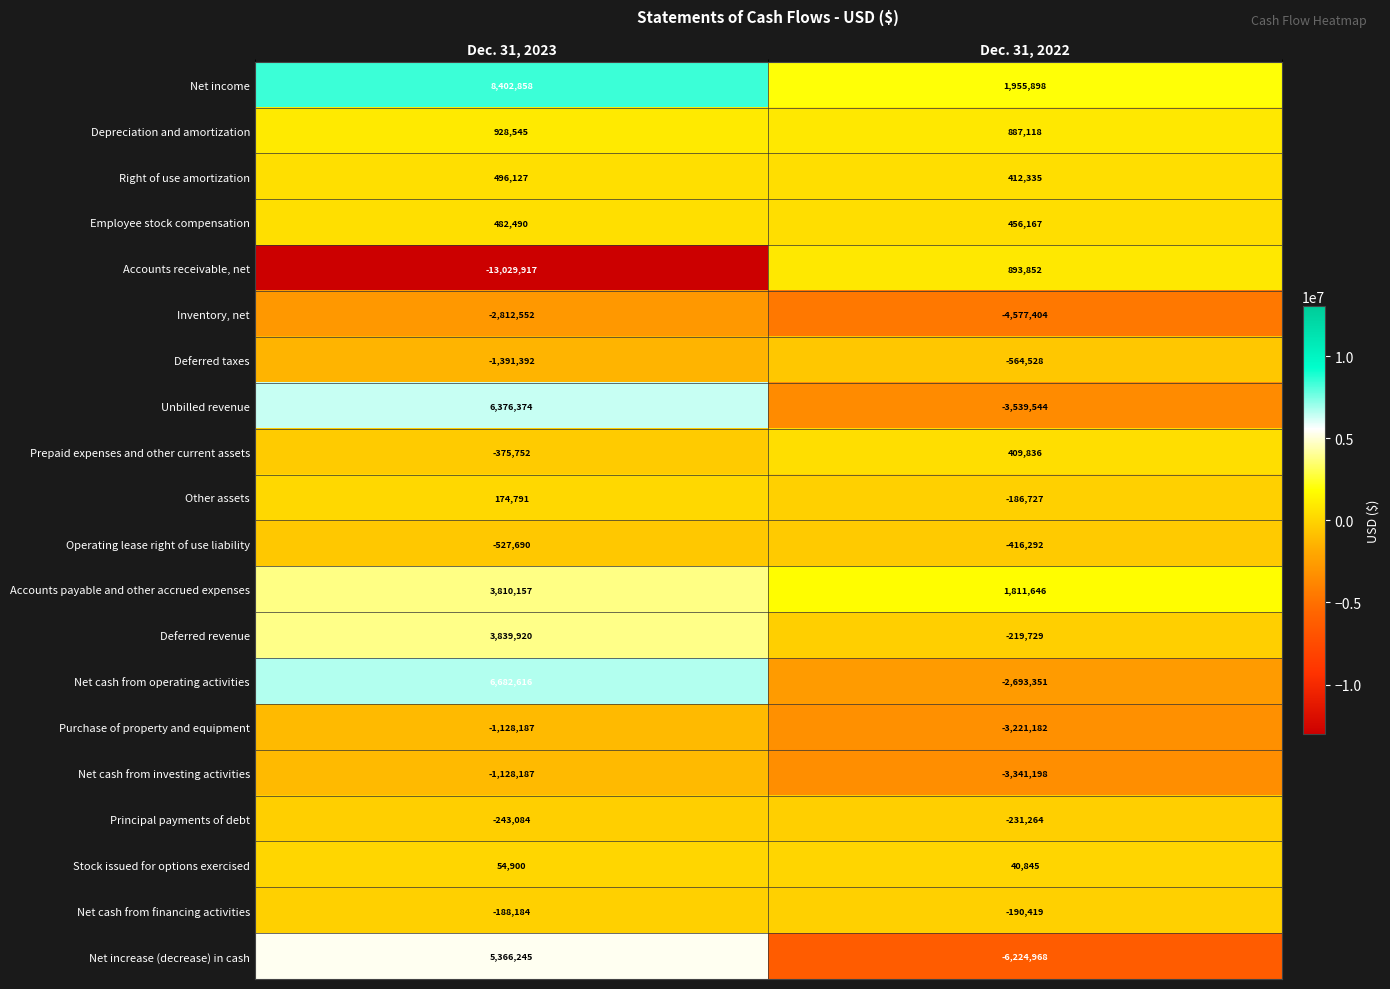

At Dec. 31, 2022, list the series in order from smallest to largest.

Net increase (decrease) in cash, Inventory, net, Unbilled revenue, Net cash from investing activities, Purchase of property and equipment, Net cash from operating activities, Deferred taxes, Operating lease right of use liability, Principal payments of debt, Deferred revenue, Net cash from financing activities, Other assets, Stock issued for options exercised, Prepaid expenses and other current assets, Right of use amortization, Employee stock compensation, Depreciation and amortization, Accounts receivable, net, Accounts payable and other accrued expenses, Net income